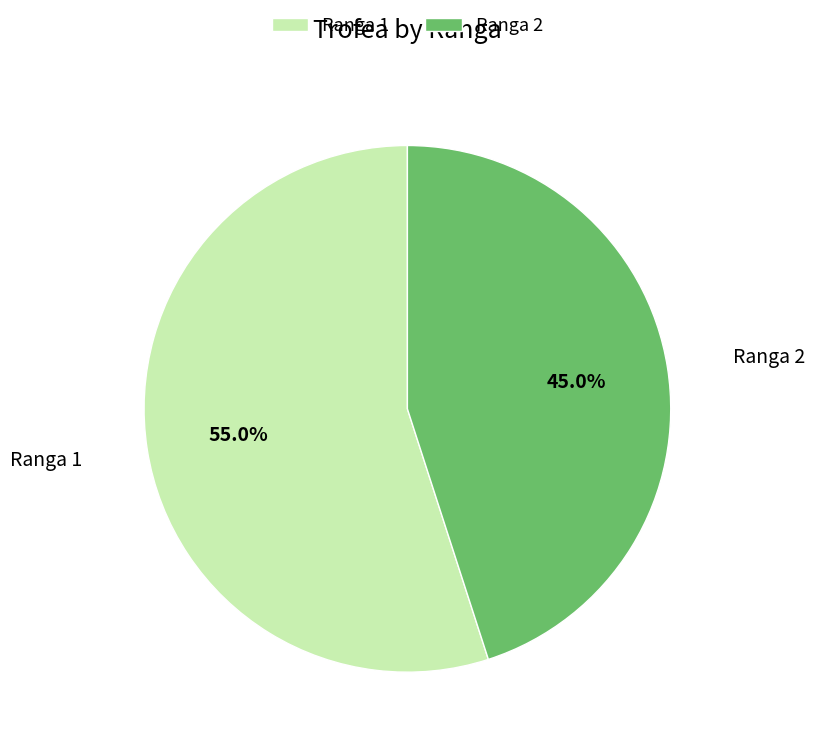

To the nearest percent, what is the average slice percentage?

50%